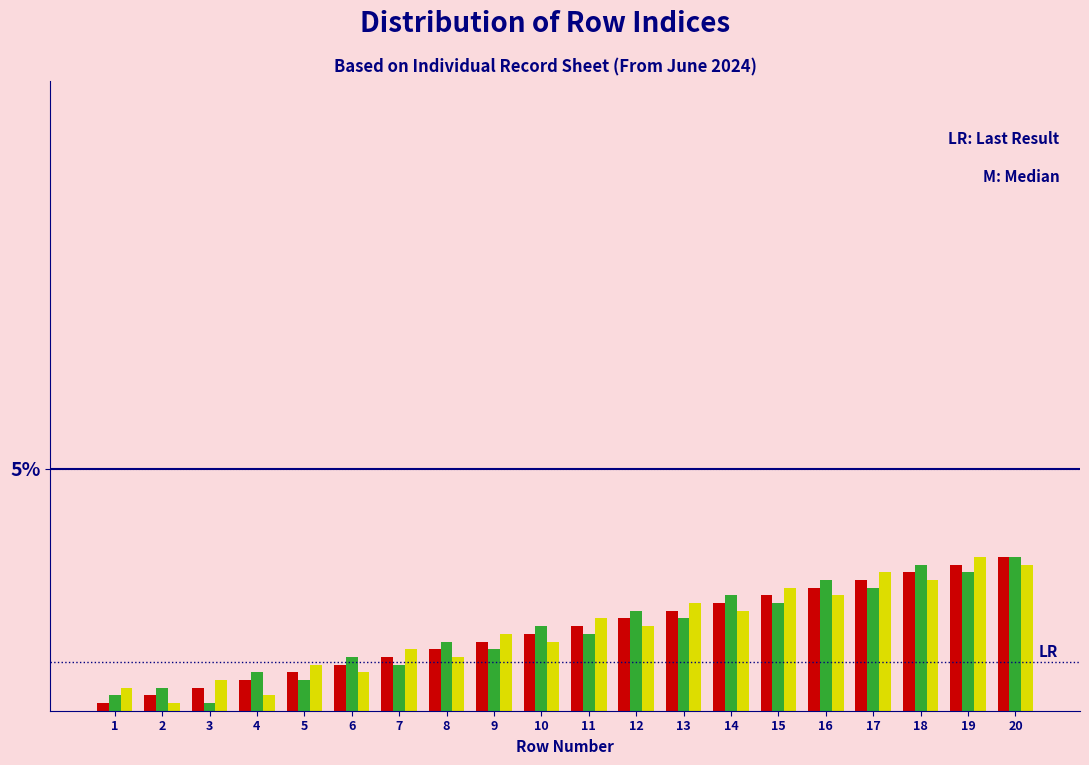

Does the chart contain any negative values?

No